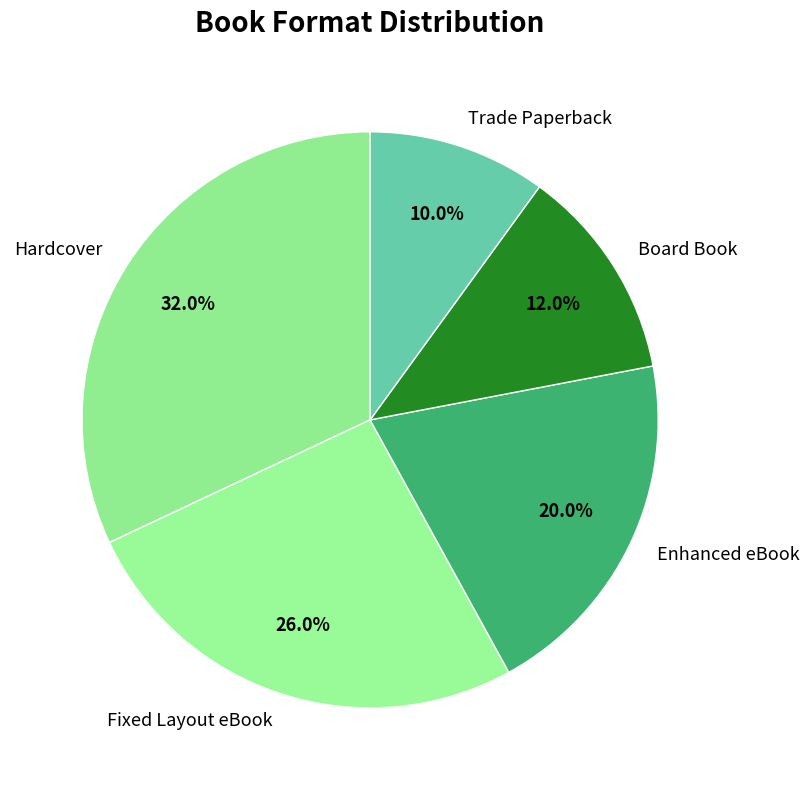

What is the smallest slice in the pie chart?

Trade Paperback